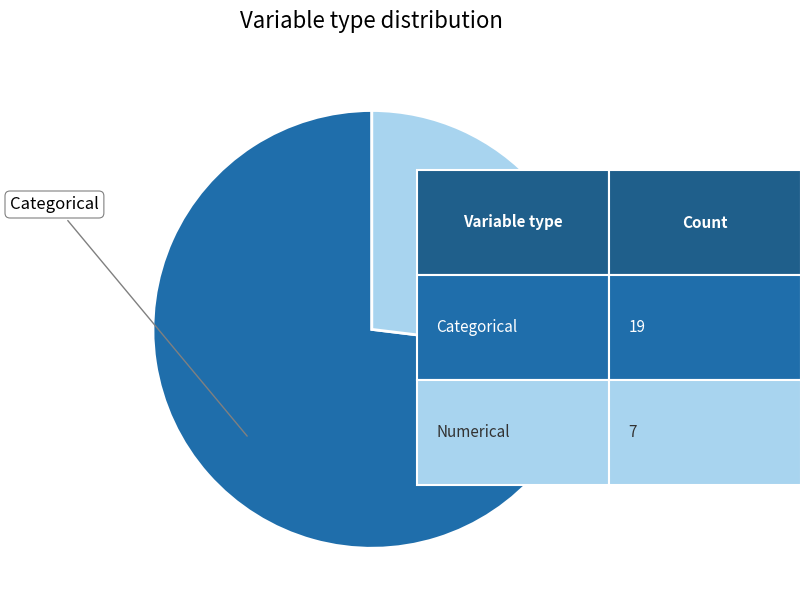

True or false: Categorical accounts for 62% of the total.

False